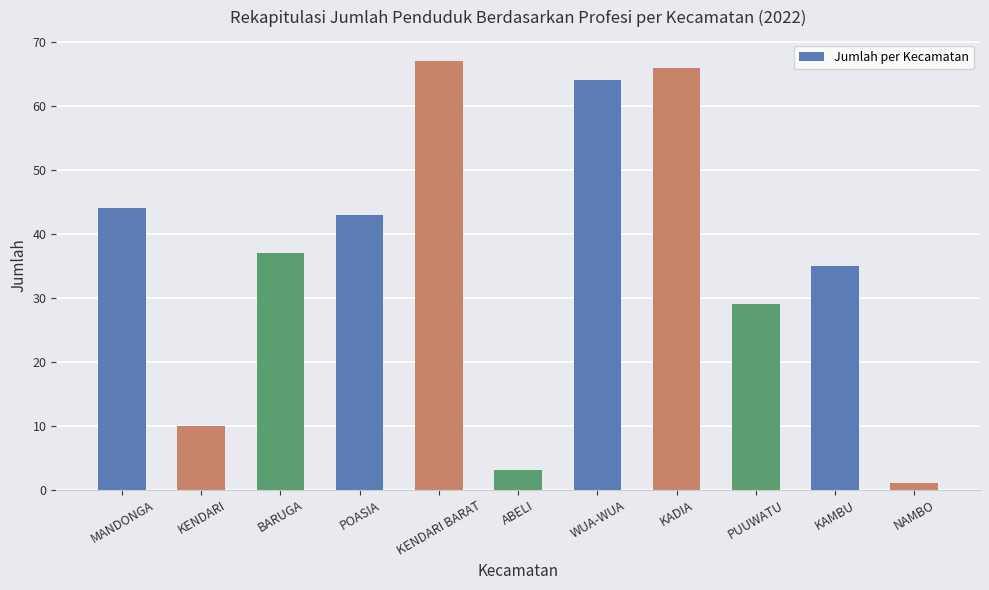

What is the difference between the values at ABELI and KAMBU?

32